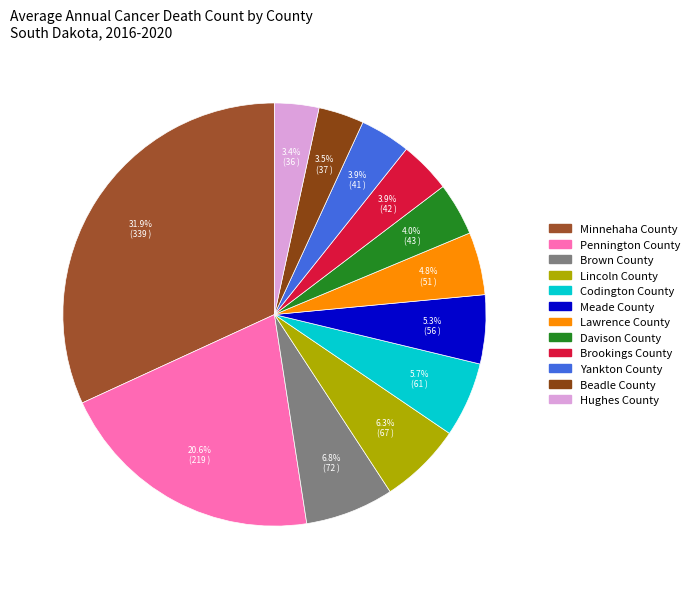

Is the sum of Minnehaha County and Codington County greater than half?

No